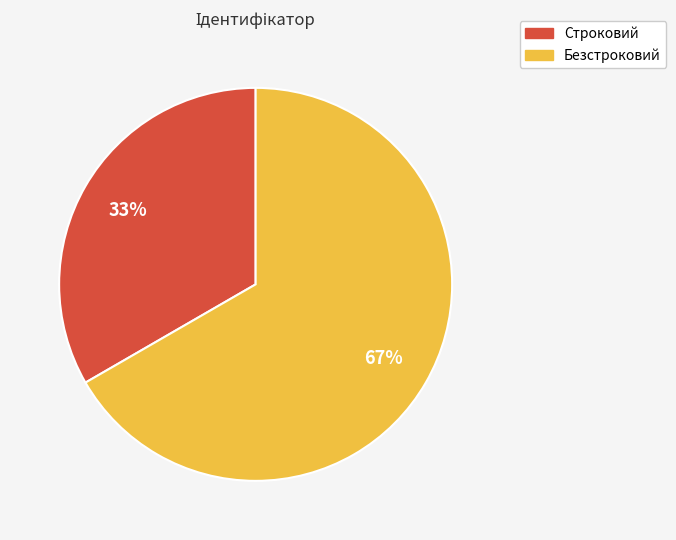

To the nearest percent, what is the average slice percentage?

50%